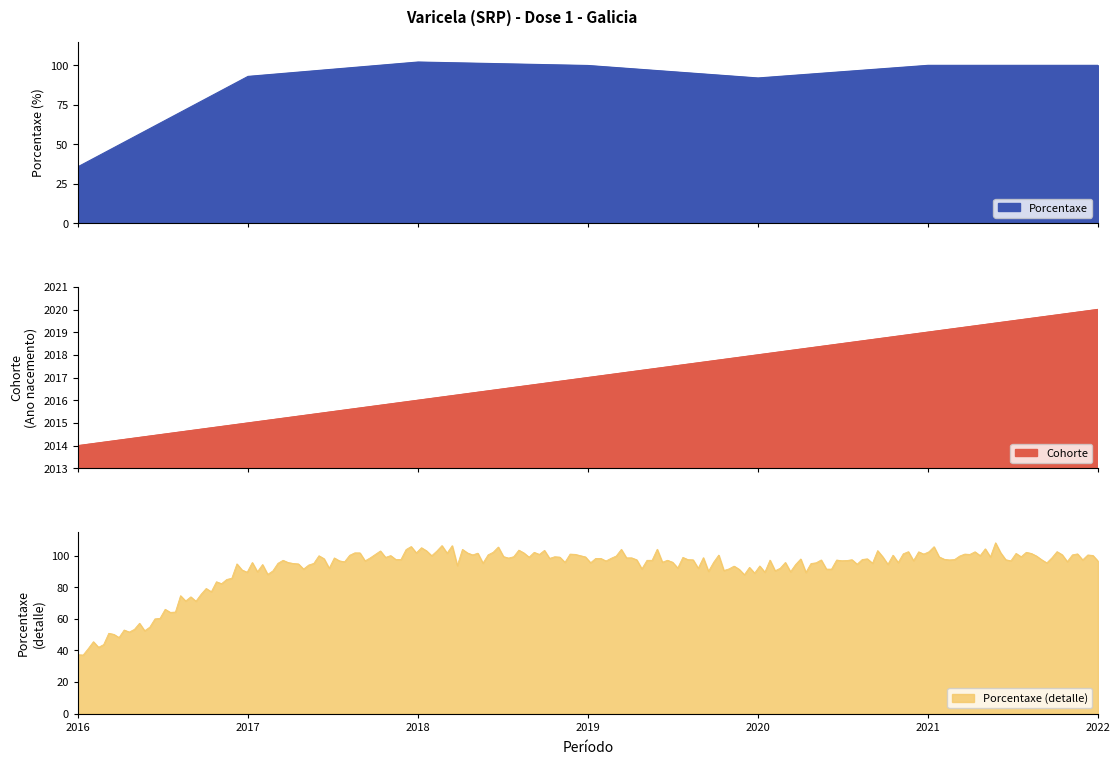

What is the maximum value for Cohorte?

2020